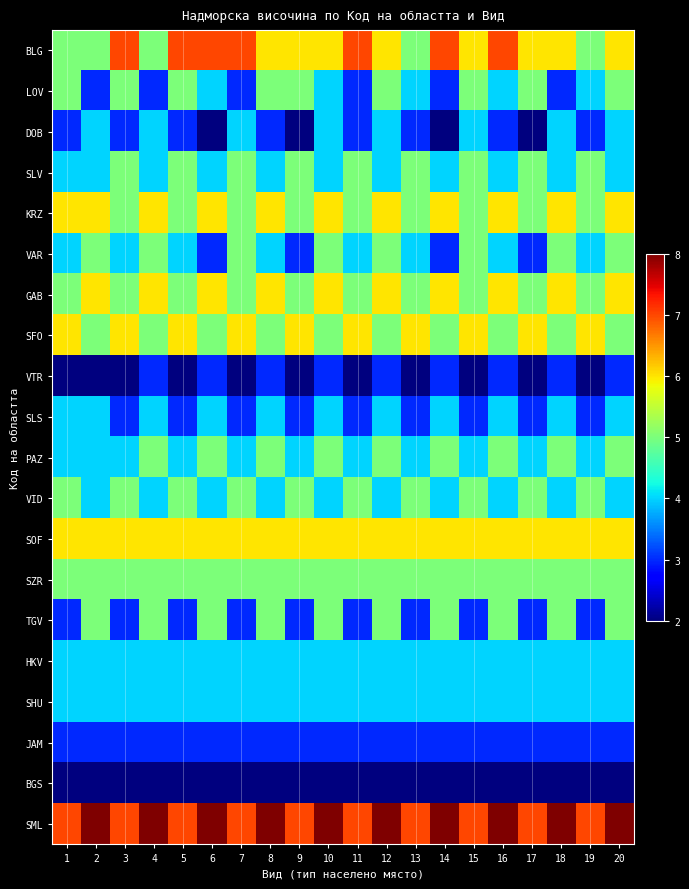

Between 13 and 14, which series saw the biggest shift?

BLG